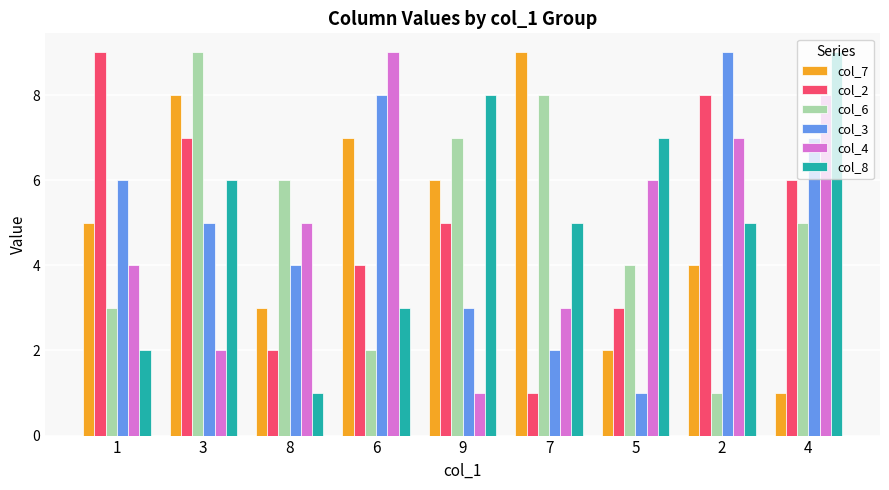

What is the difference between the second highest and second lowest values in the col_3 series?

6